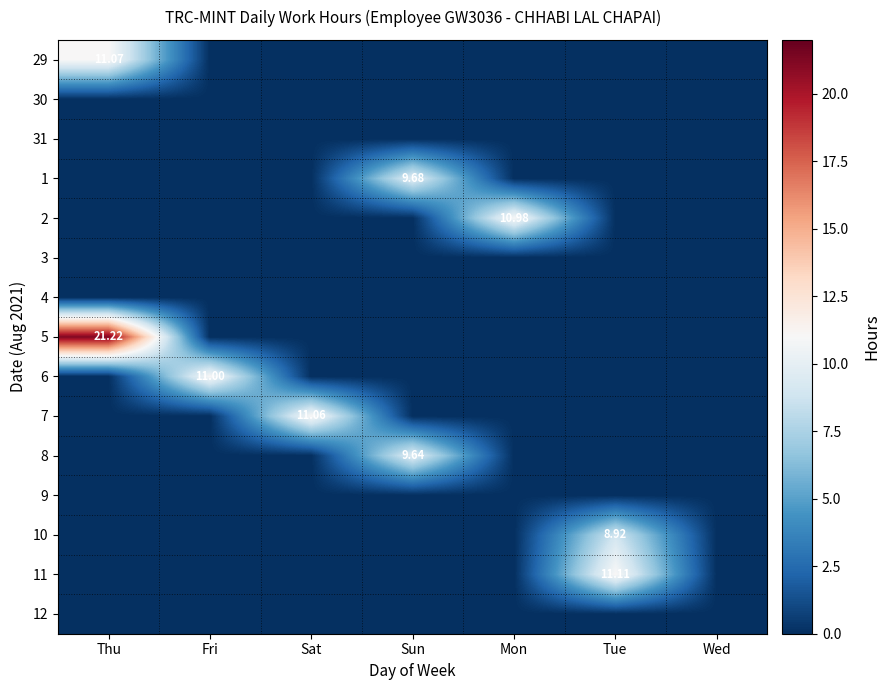

At which category is the sum across all series the highest?

Thu